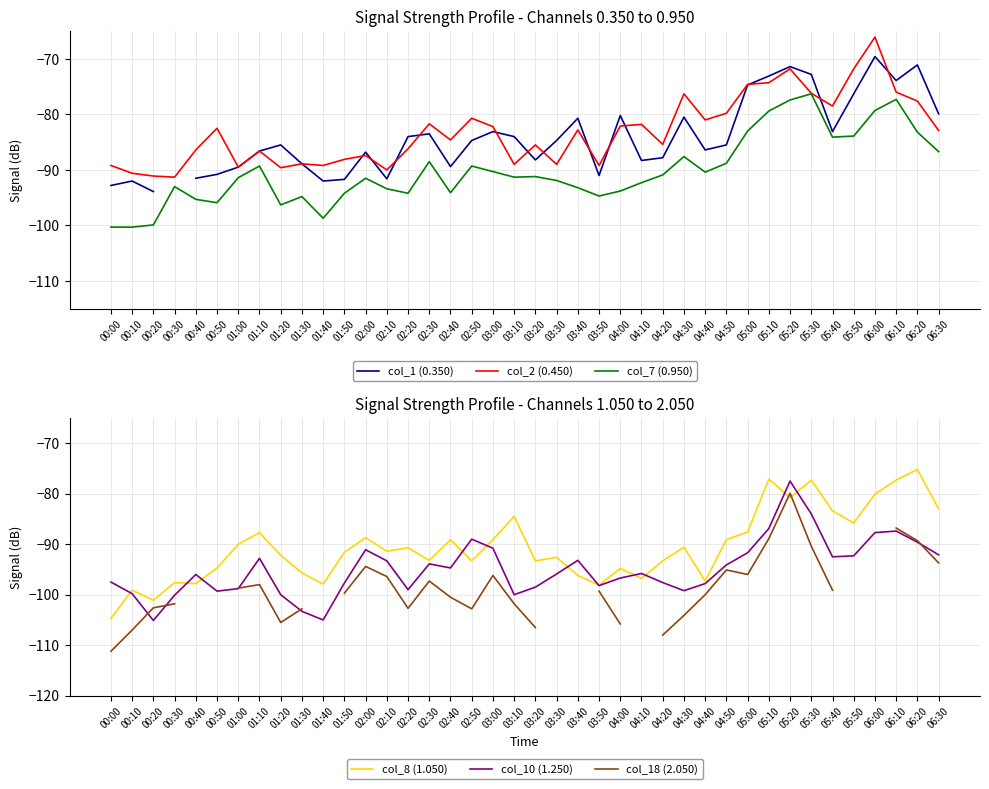

How many series are shown in this chart?

6